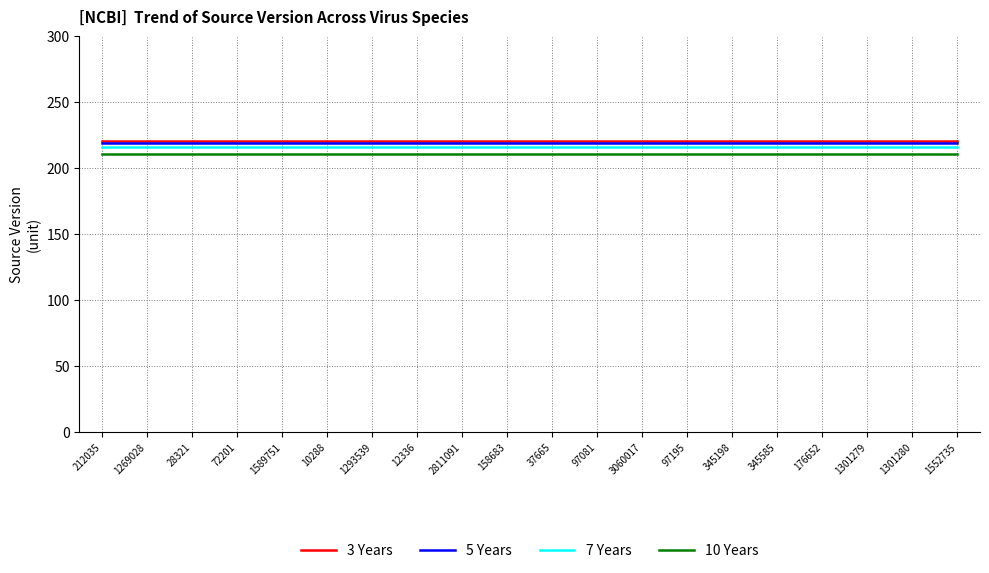

What is the difference between the highest and lowest values at 1552735?

10